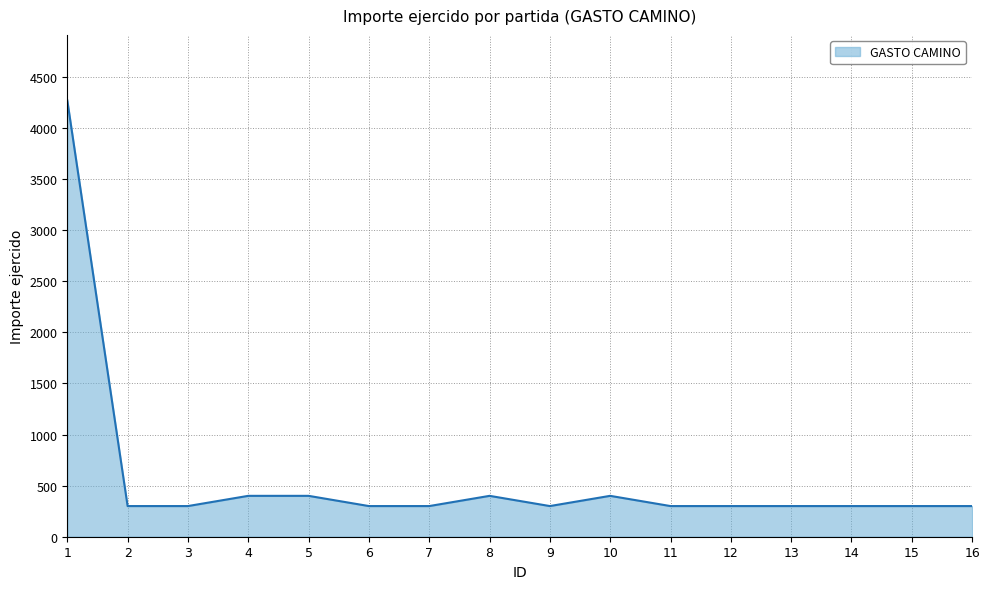

What is the sum of the values at 5 and 8?

800